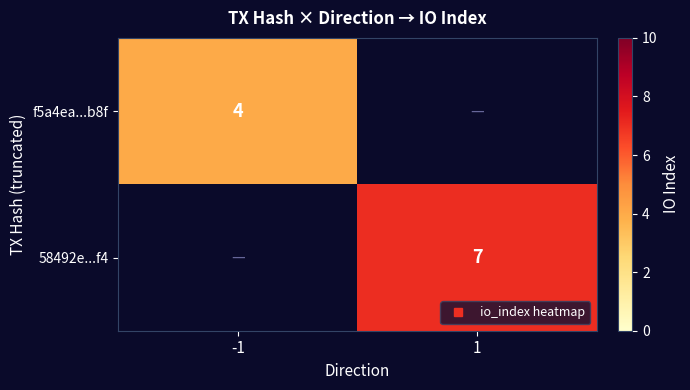

Between -1 and 1, which series saw the biggest shift?

58492e...f4